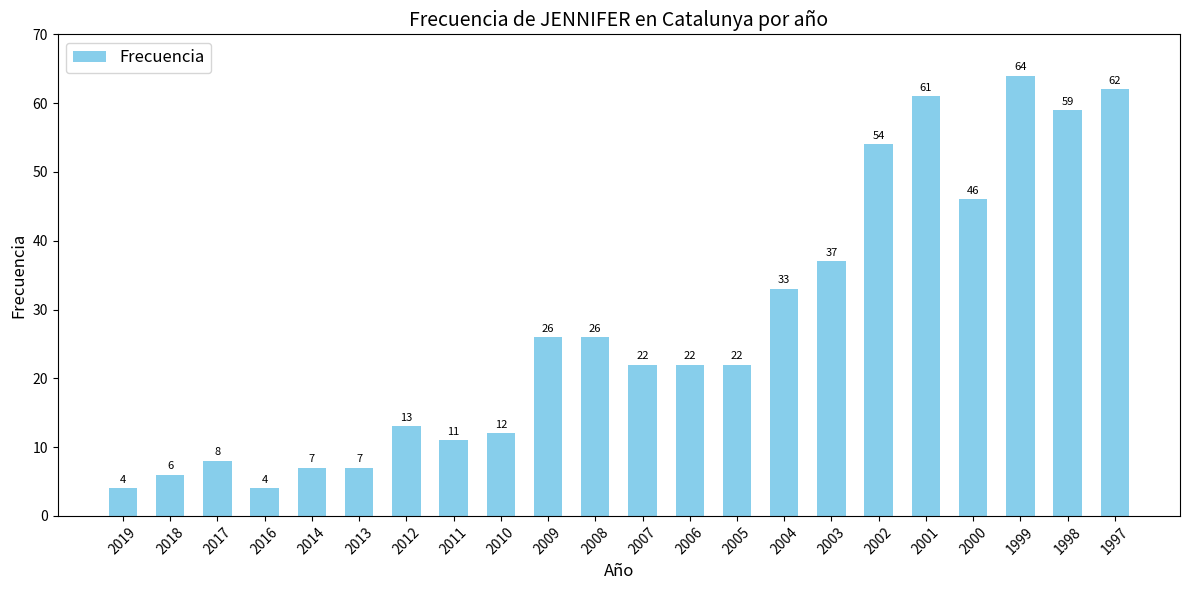

Where does the data first go above 22?

2009